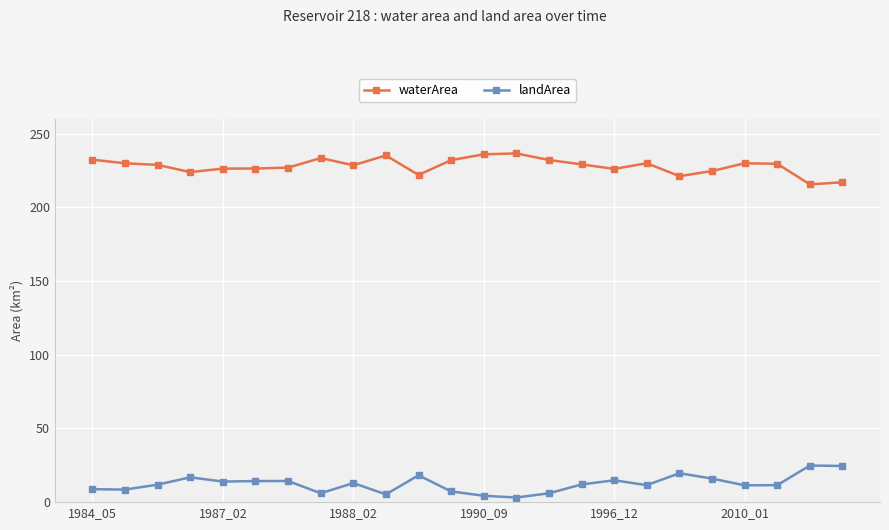

True or false: landArea and waterArea intersect in this chart.

False